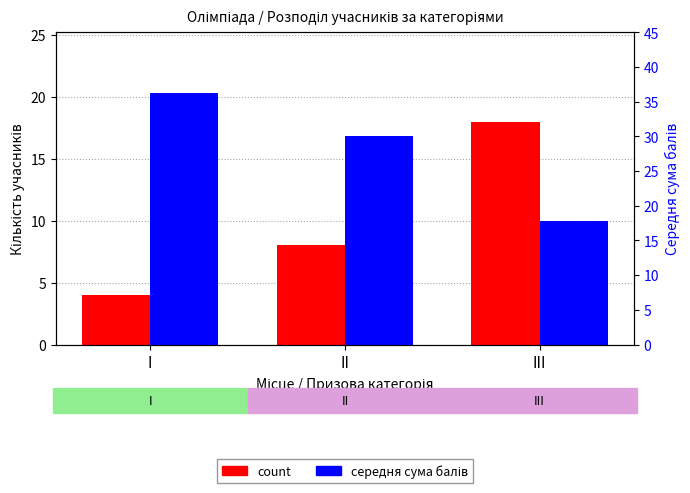

What is the smallest value displayed?

4.0